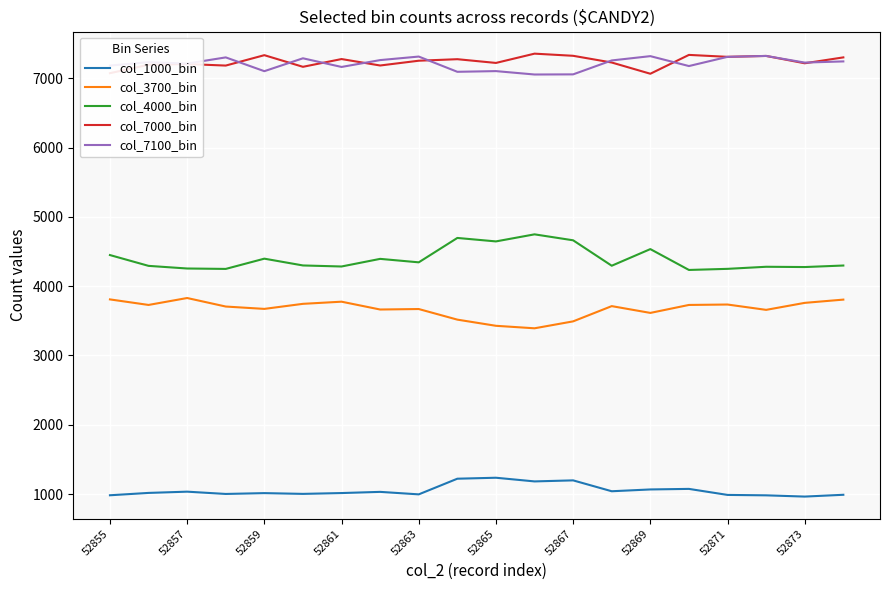

True or false: col_4000_bin and col_1000_bin cross at least once.

False